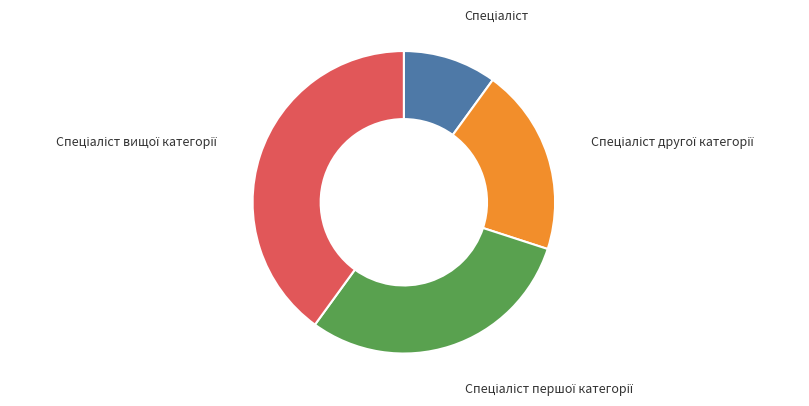

Does any single category account for the majority?

No